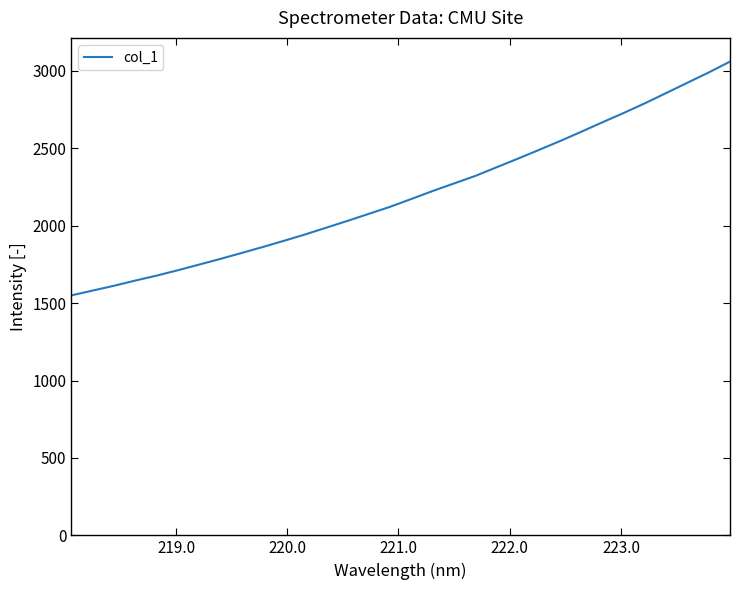

What is the greatest value displayed?

3060.2